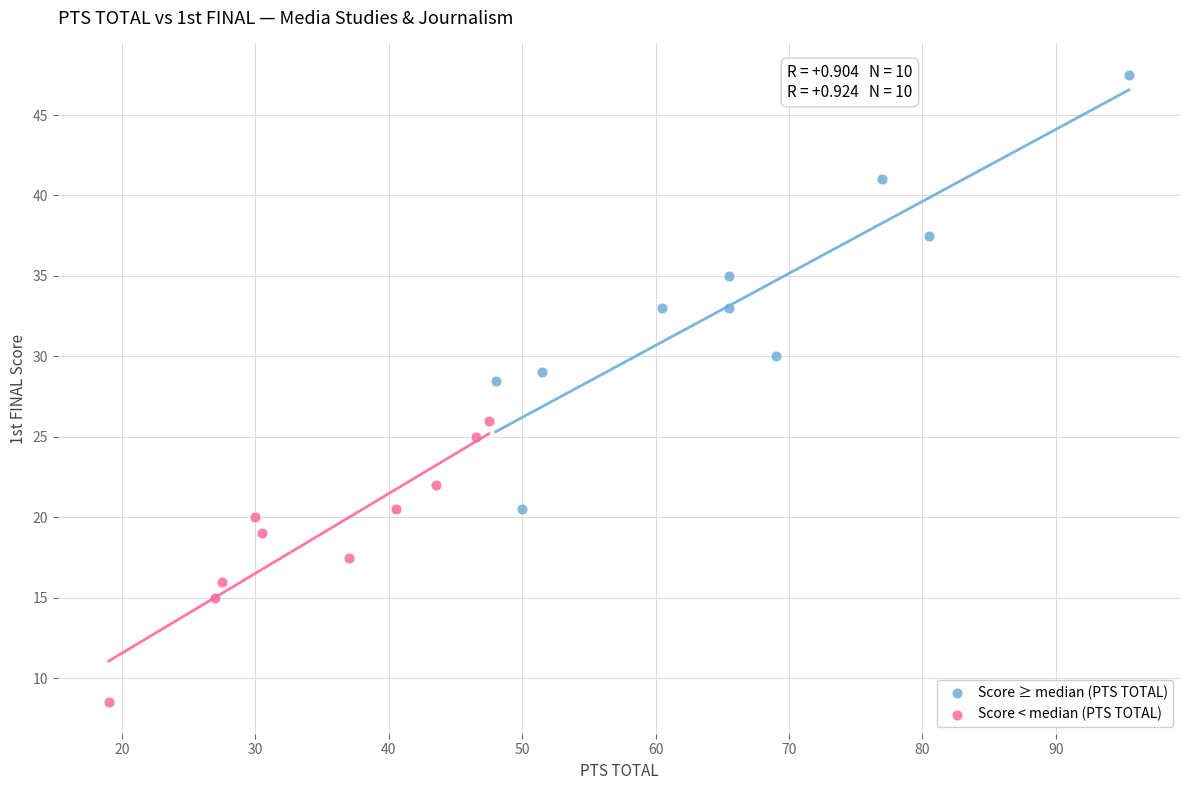

What are all the series names shown in the legend?

Score ≥ median (PTS TOTAL), Score < median (PTS TOTAL)